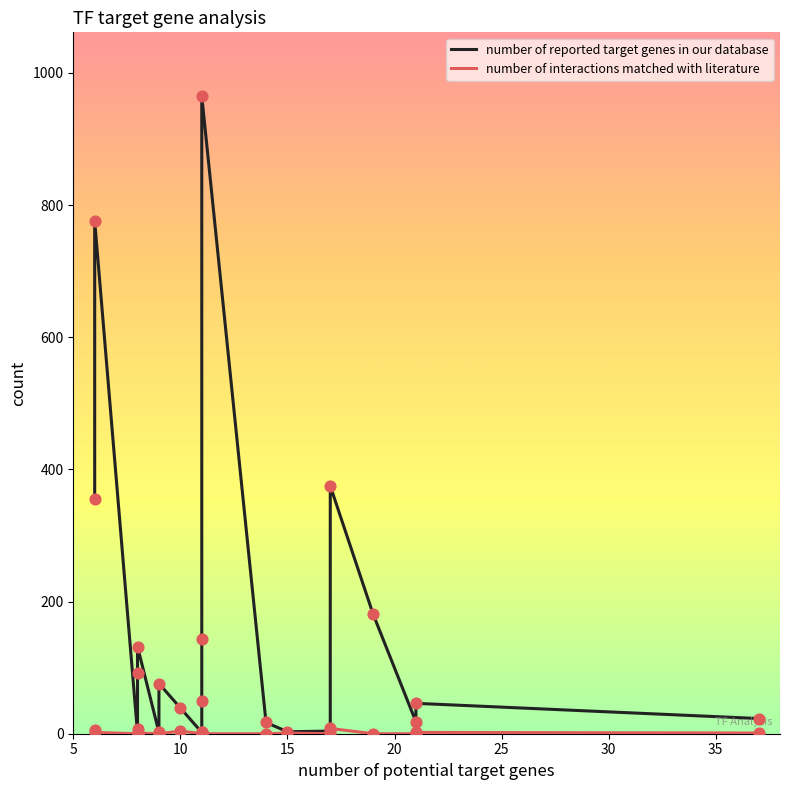

Which series has the widest spread of Y values?

number of reported target genes in our database